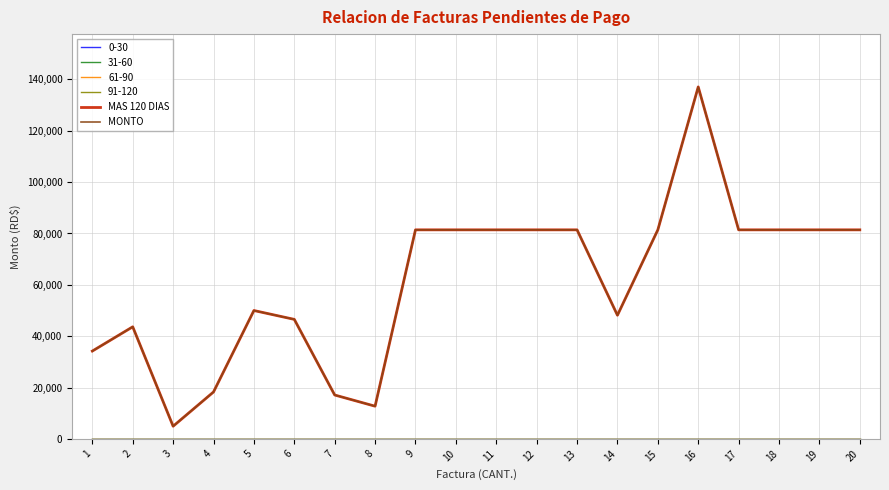

Which series has the largest total across all categories?

MAS 120 DIAS